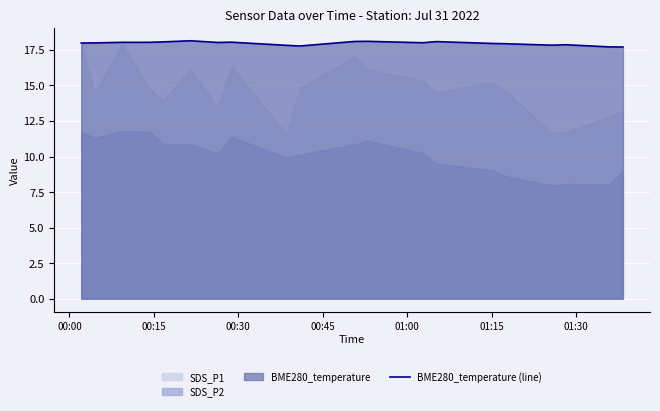

What is the highest value of the BME280_temperature (line) series?

18.1